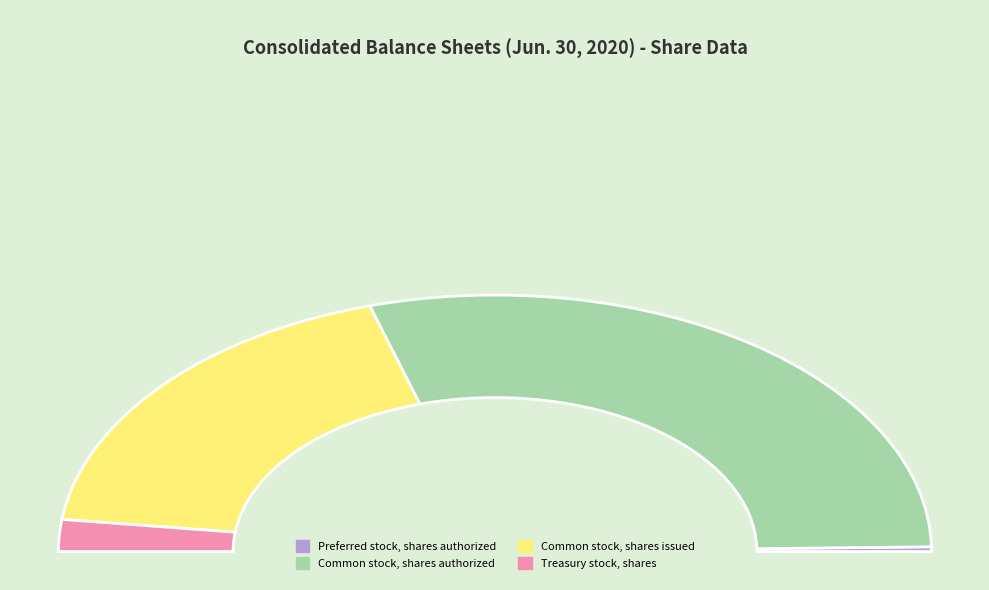

How many slices are in this pie chart?

4